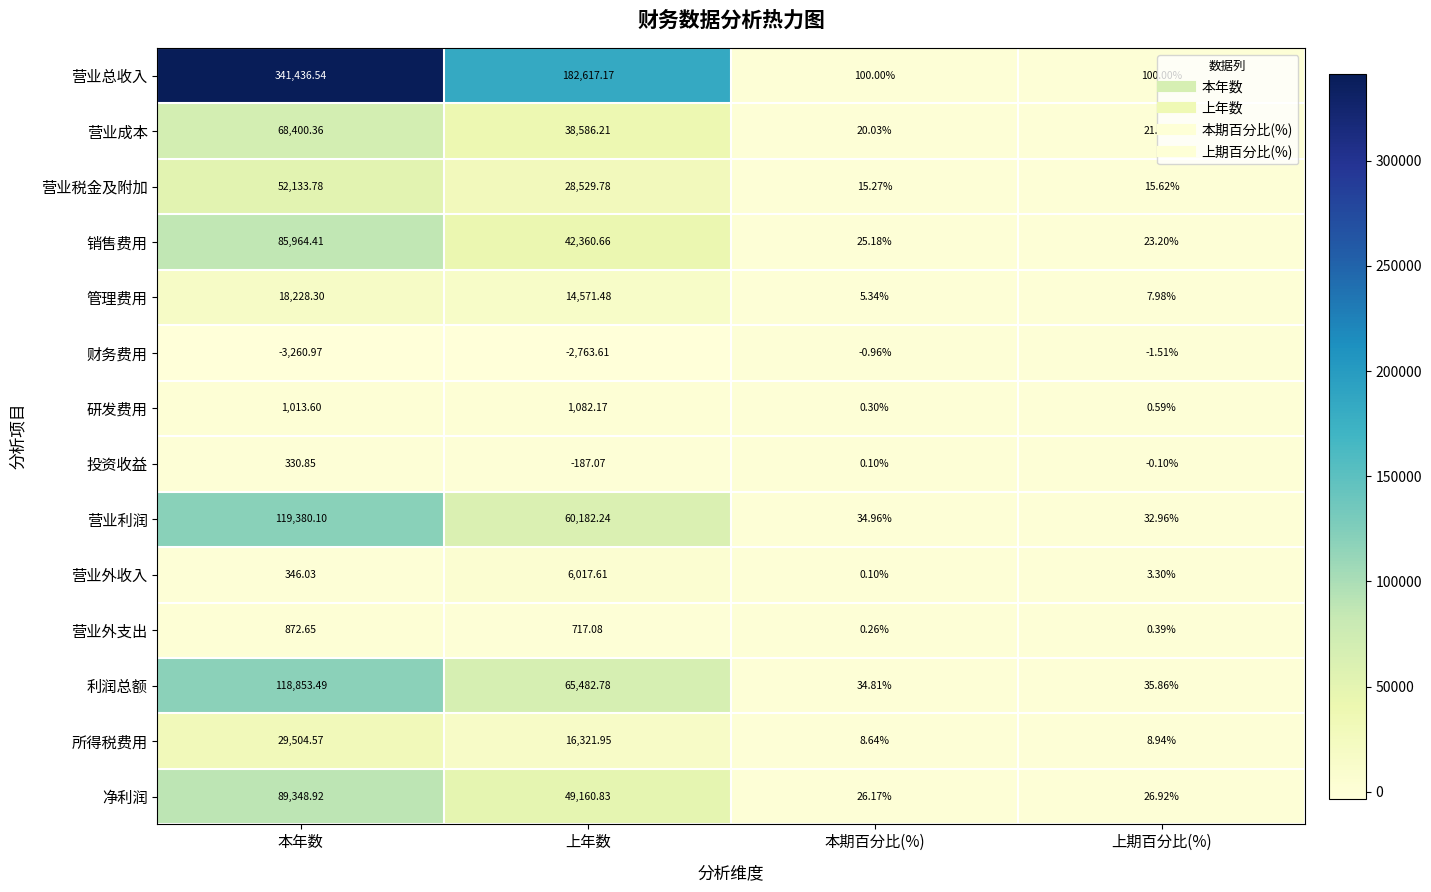

At which label does 营业外收入 reach its peak?

上年数